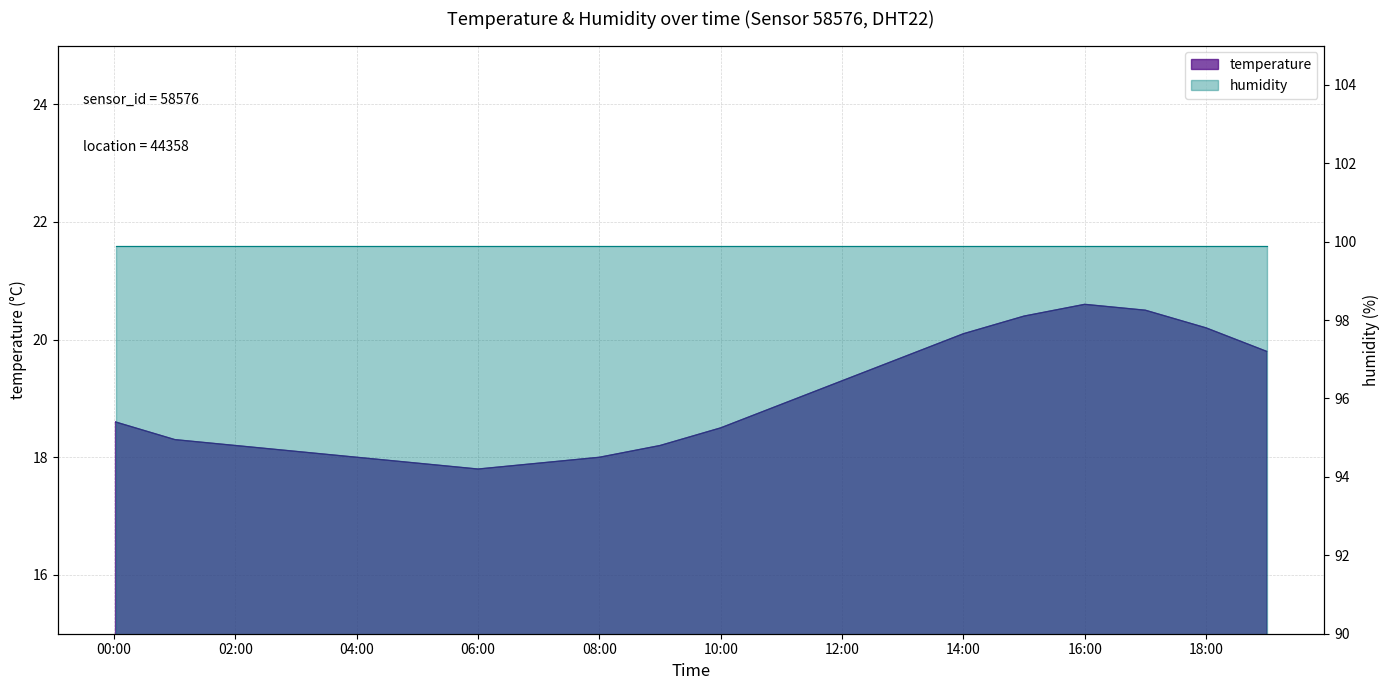

Approximately how many times larger is the value at 11:00 compared to 02:00?

1.0